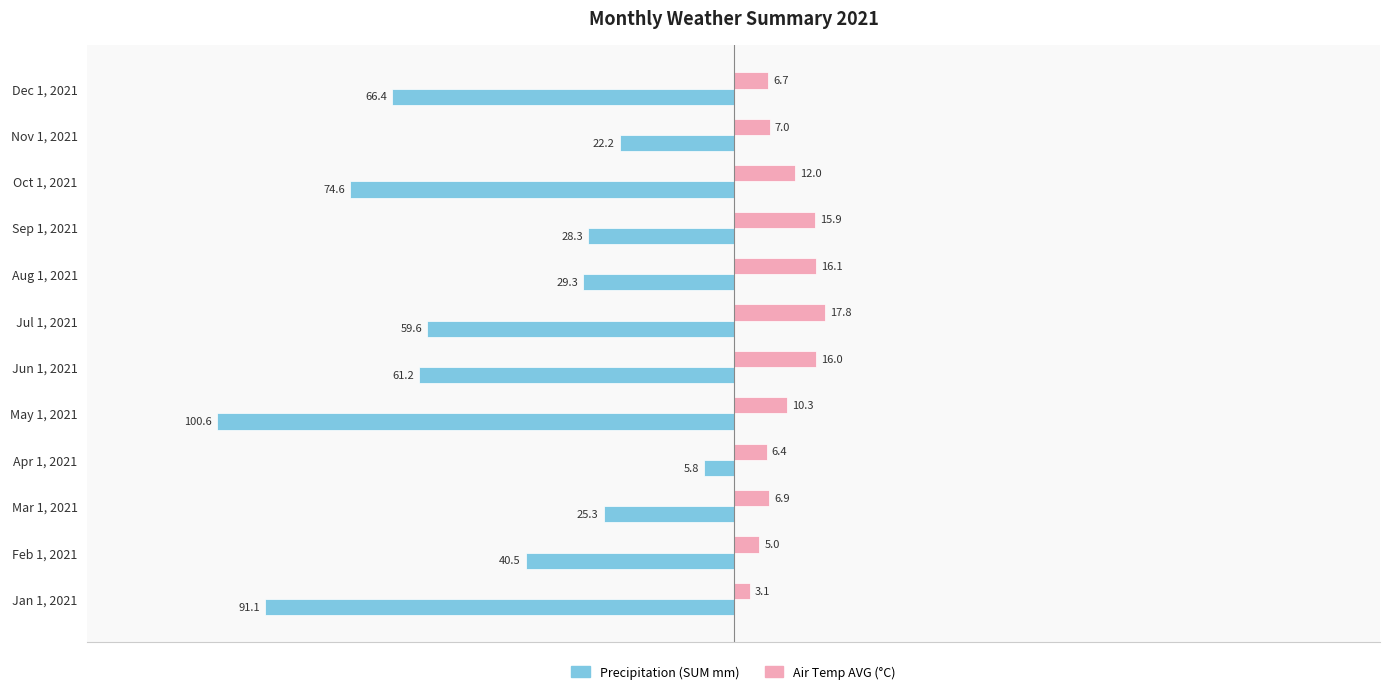

Which series has the largest total across all categories?

Air Temp AVG (°C)